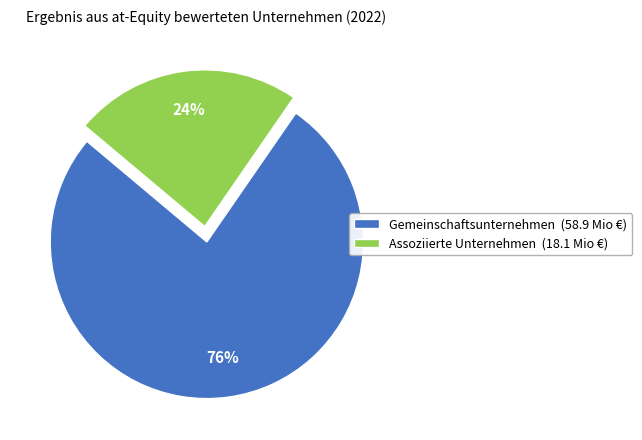

The Gemeinschaftsunternehmen slice represents 65% of the pie. True or false?

False